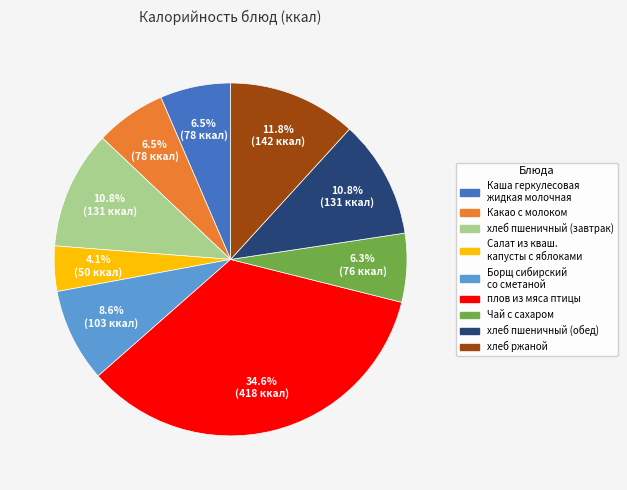

How many segments does this pie chart have?

9